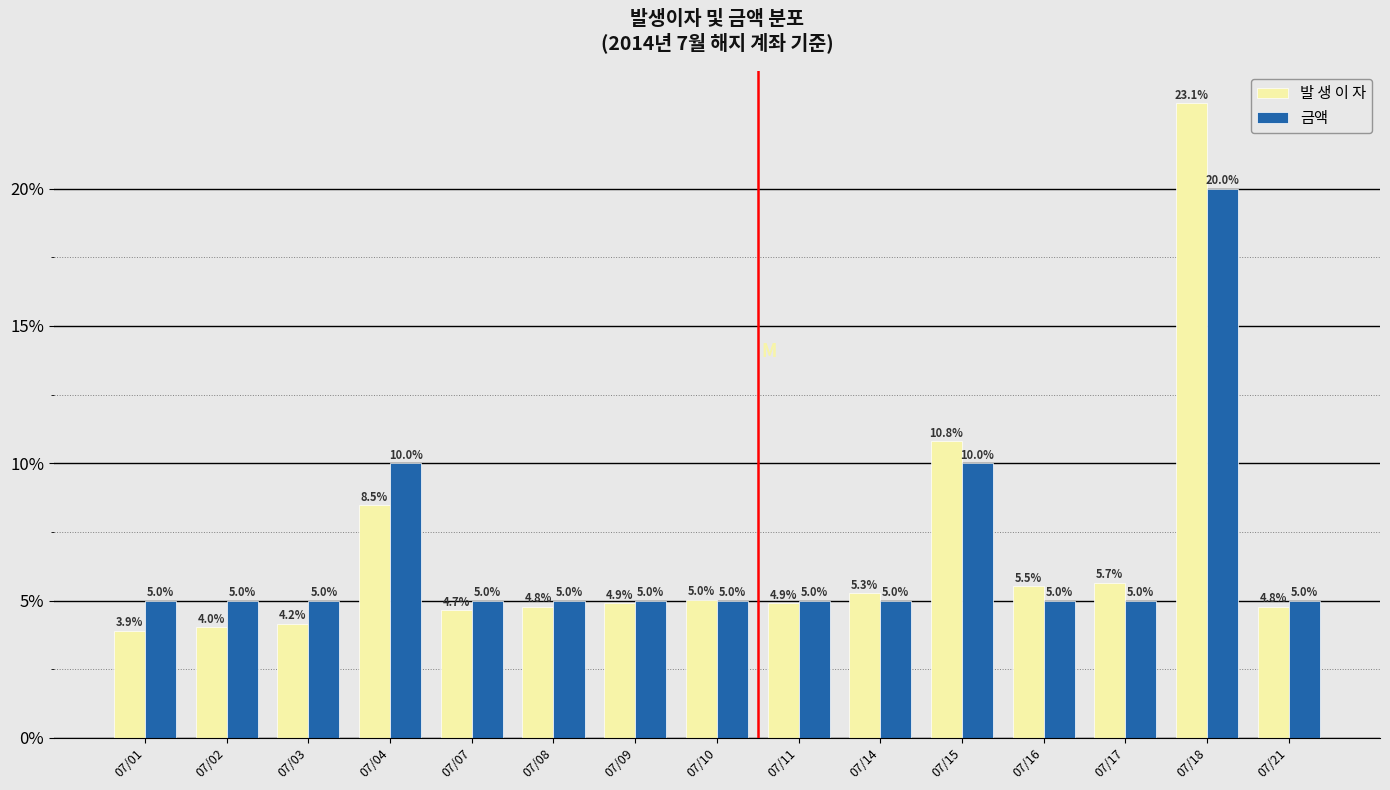

Which series has the largest range (max minus min)?

발 생 이 자